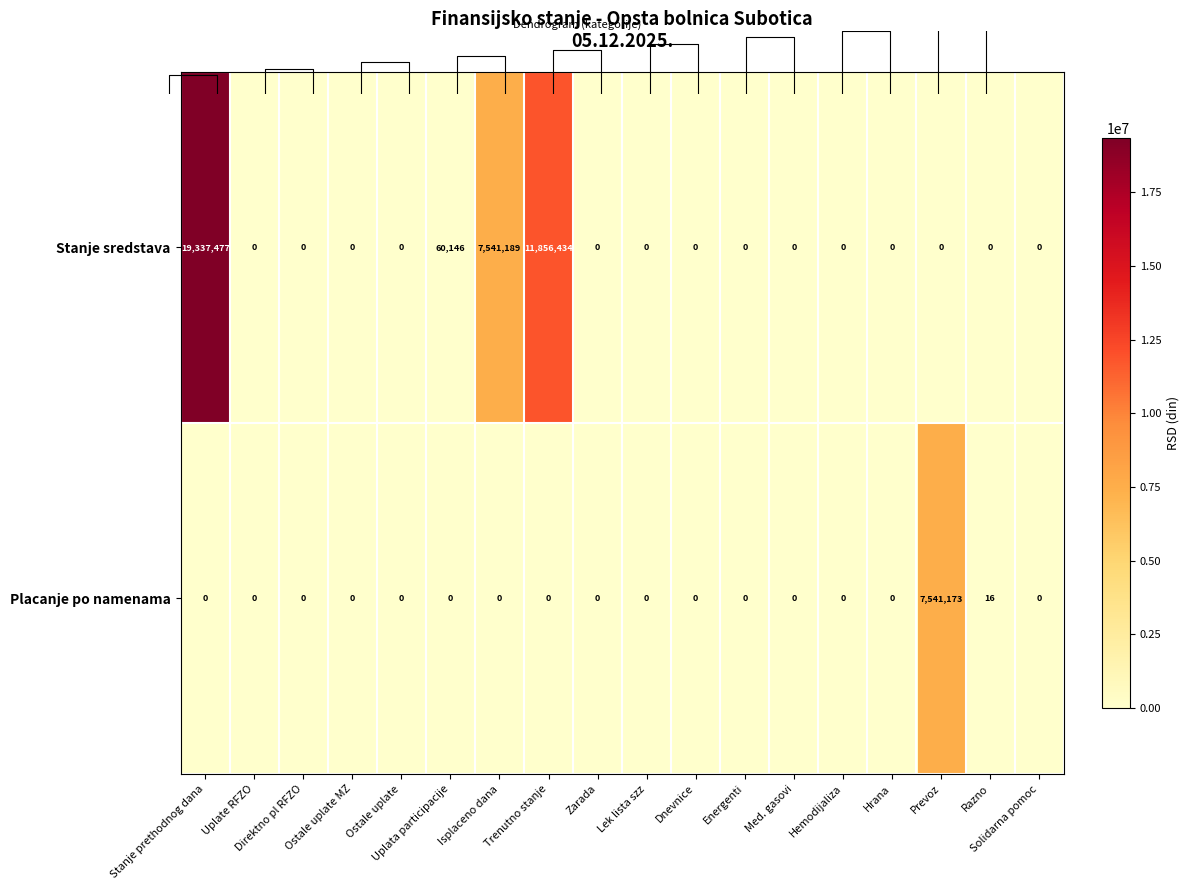

At how many categories does at least one series exceed 7489065?

4